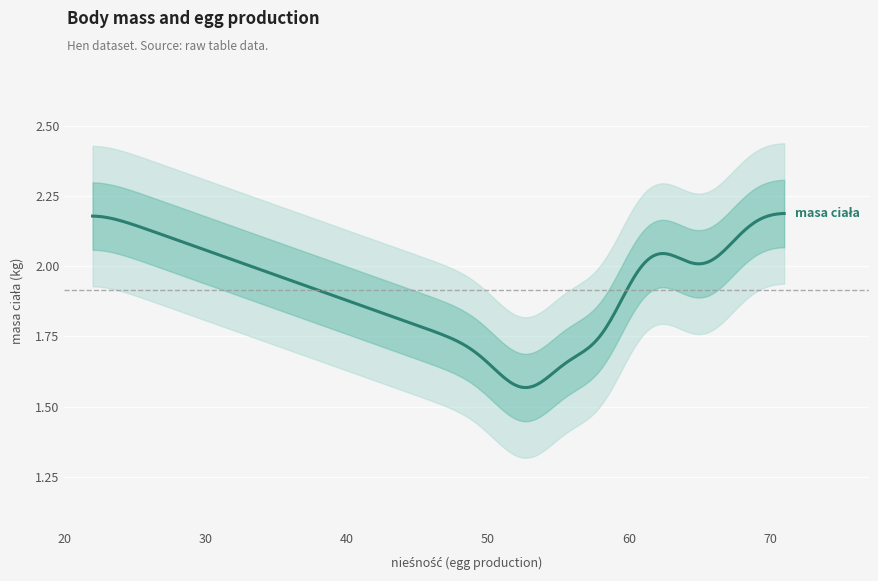

What is the change in value from 58 to 60?

+0.4